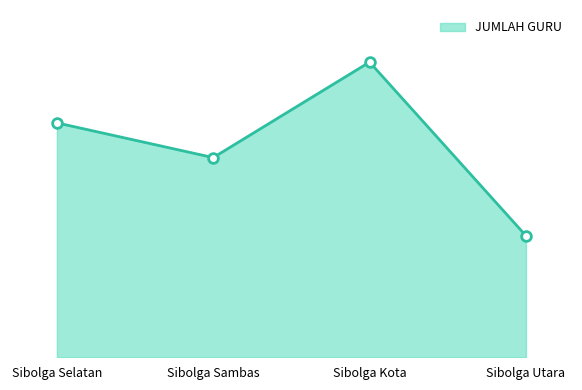

Does the chart have visible grid lines?

No